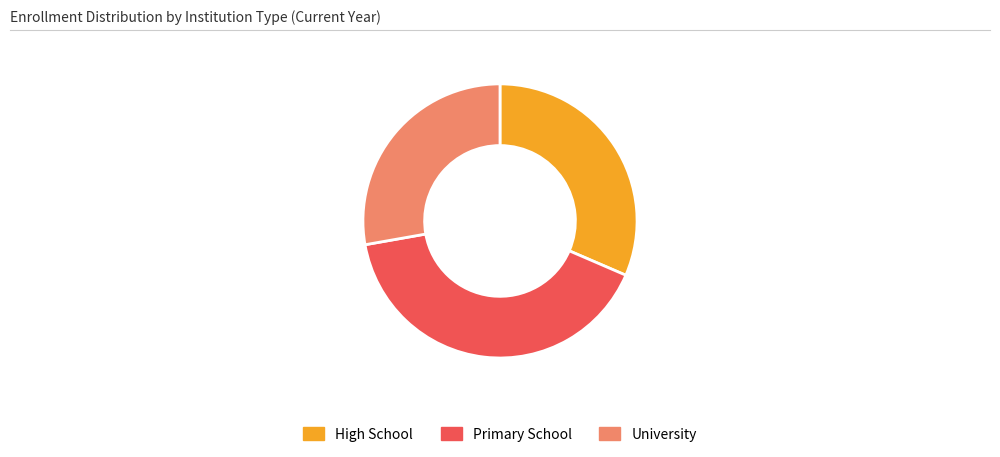

Is there a majority slice in this chart?

No